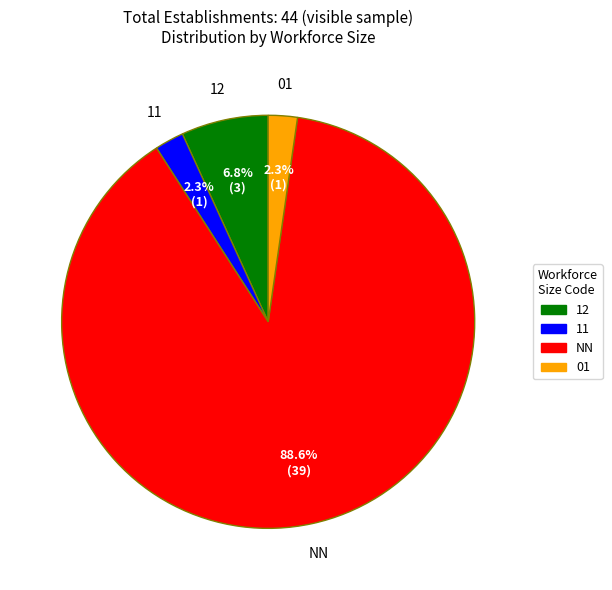

Does any single category account for the majority?

Yes